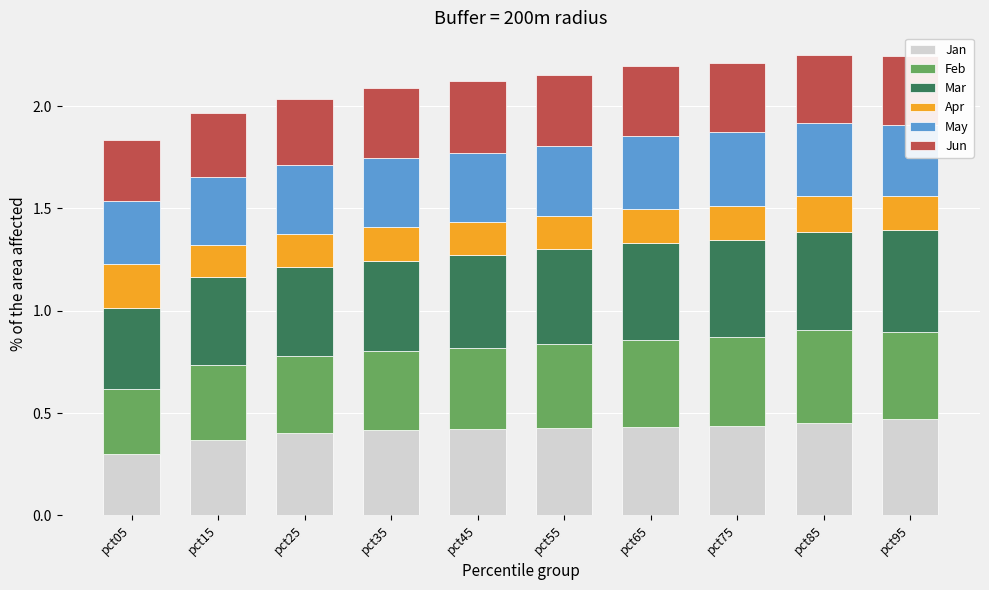

At which label does Jan reach its minimum?

pct05